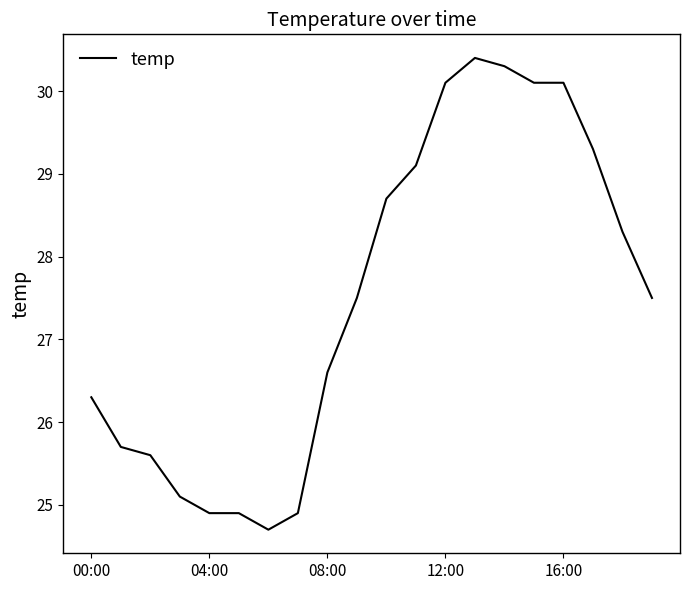

Reading right to left, what are all the values shown in this chart?

27.5	28.3	29.3	30.1	30.1	30.3	30.4	30.1	29.1	28.7	27.5	26.6	24.9	24.7	24.9	24.9	25.1	25.6	25.7	26.3